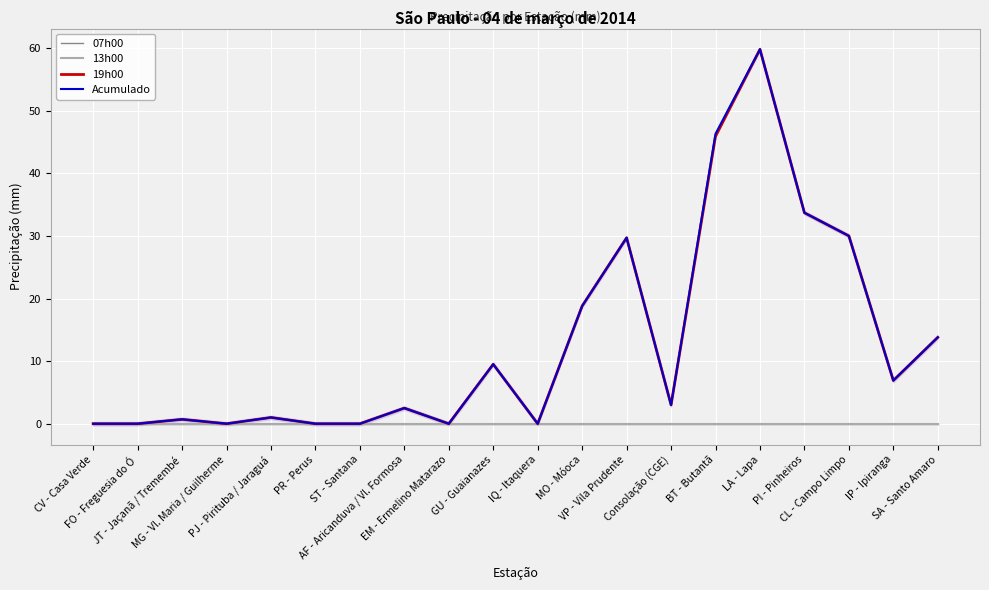

True or false: 07h00 and Acumulado cross at least once.

False